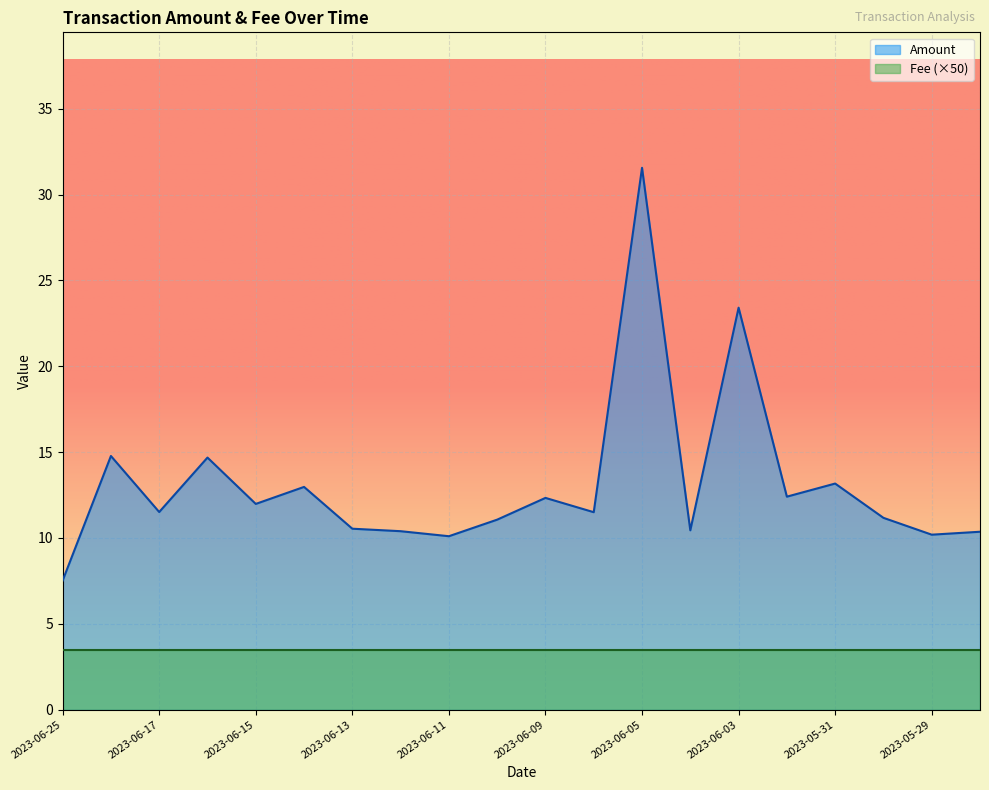

How many interior local peaks (higher than both neighbors) does the data have?

7